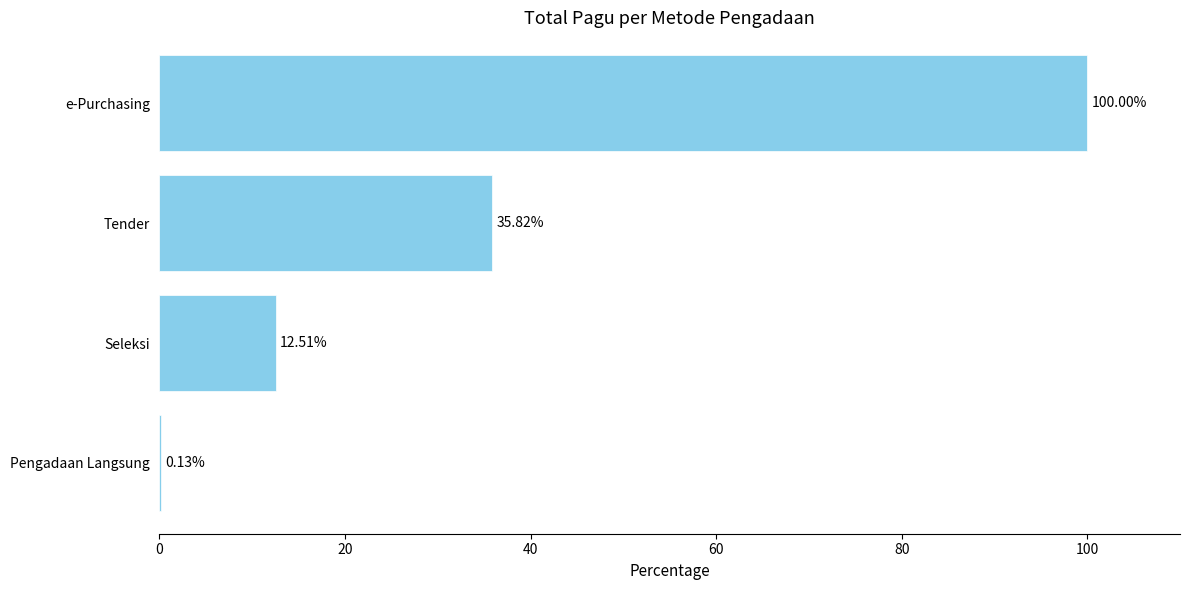

What is the greatest value displayed?

100.0